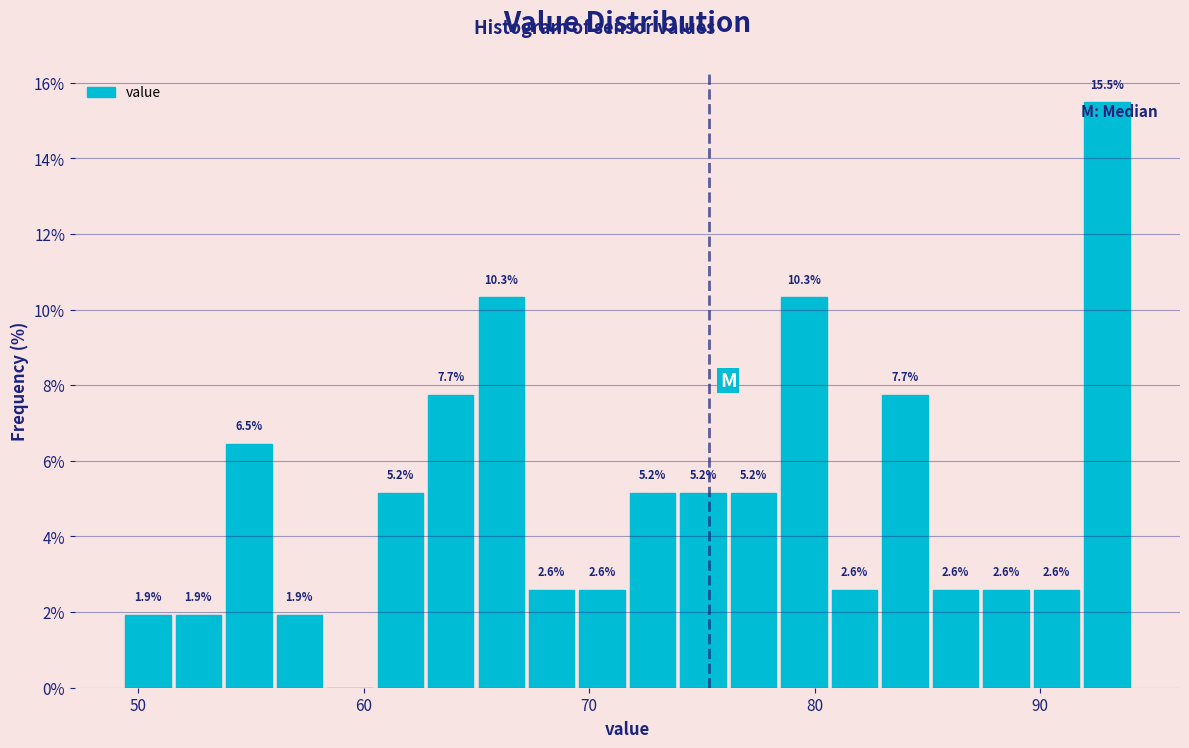

Around what value on the x-axis is the tallest bar? Give the approximate position of its centre, as read against the axis.

93